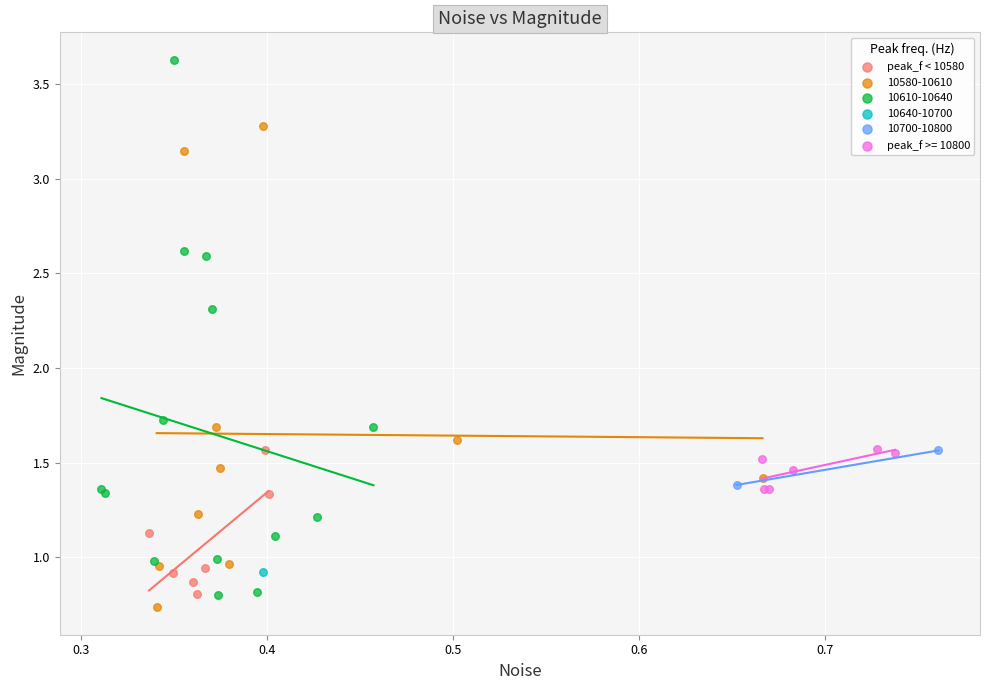

What are all the series names shown in the legend?

peak_f < 10580, 10580-10610, 10610-10640, 10640-10700, 10700-10800, peak_f >= 10800